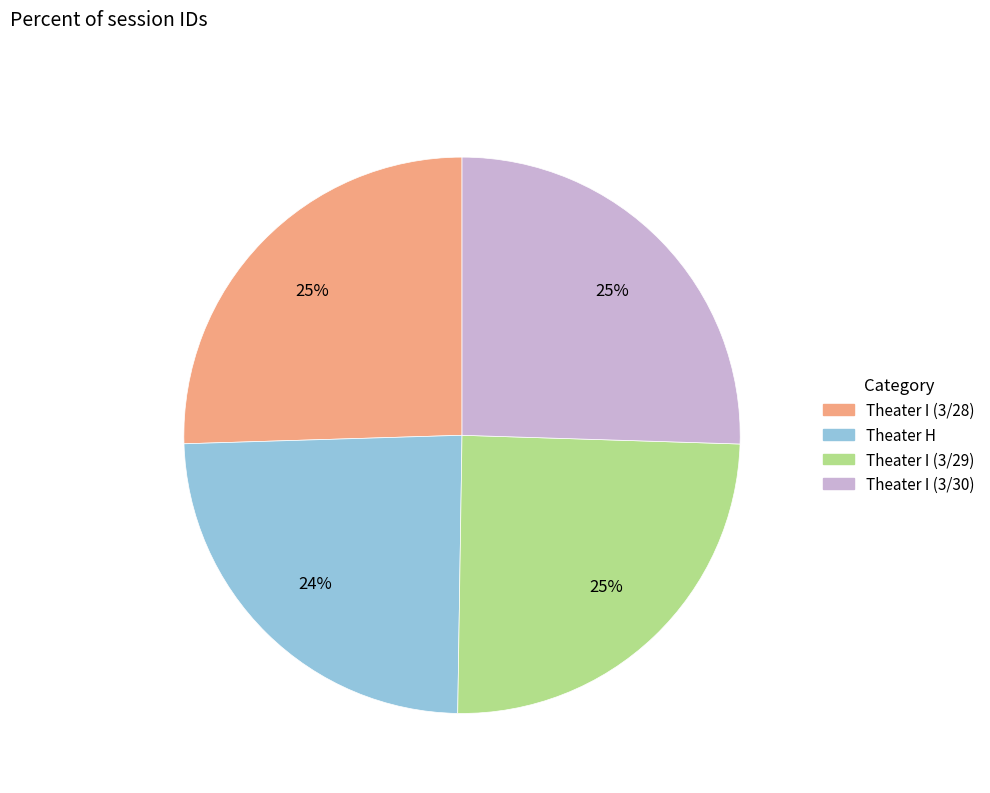

Combined, do Theater I (3/30) and Theater I (3/28) account for over 50%?

Yes